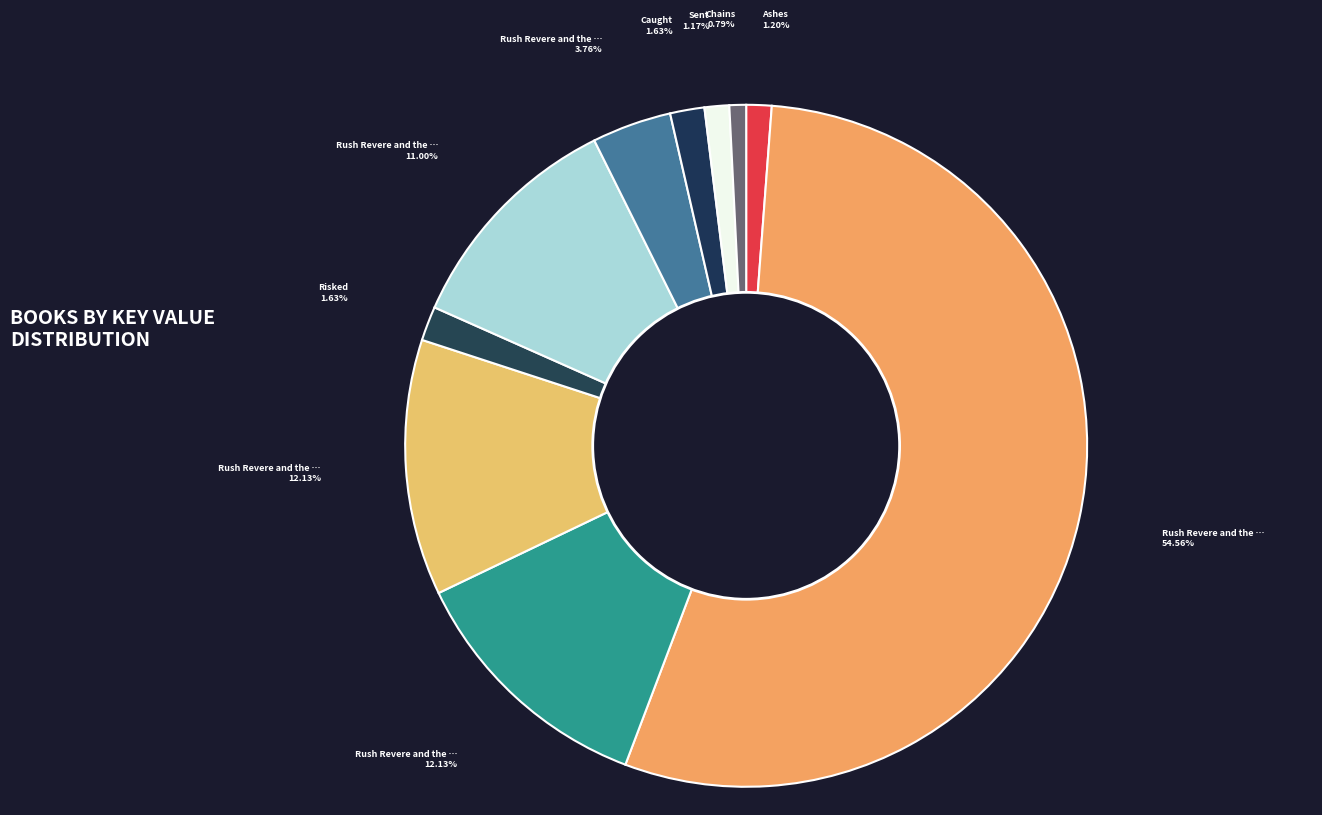

How many slices are in this pie chart?

10